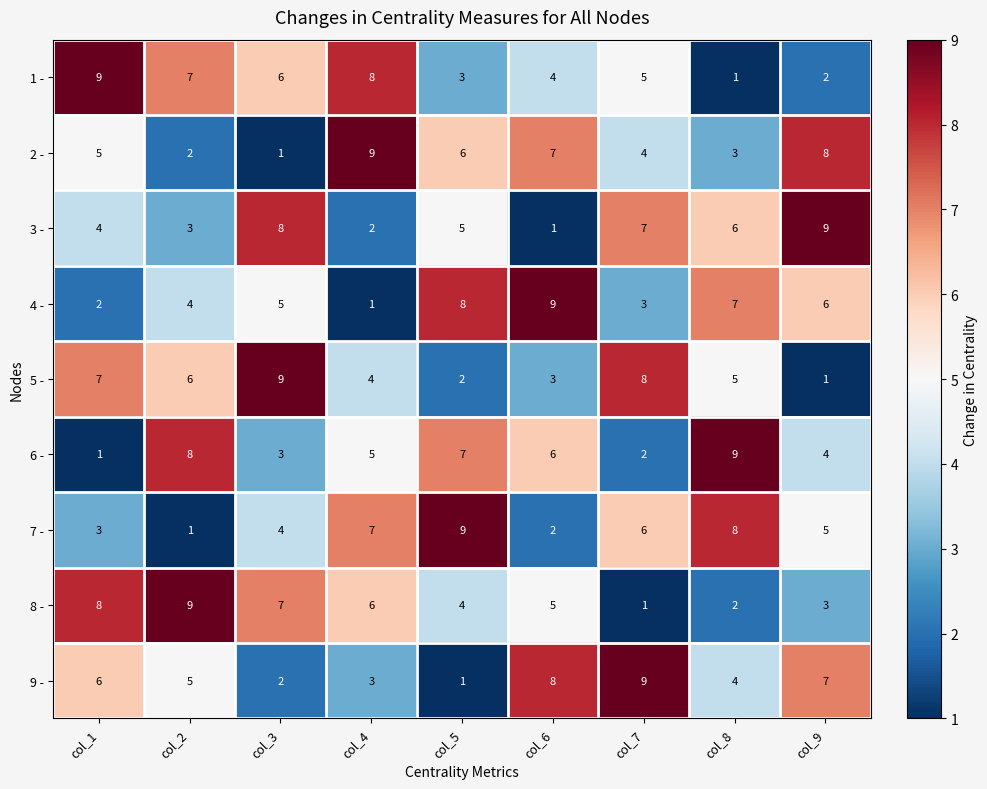

What is the difference between the highest and lowest values at col_1?

8